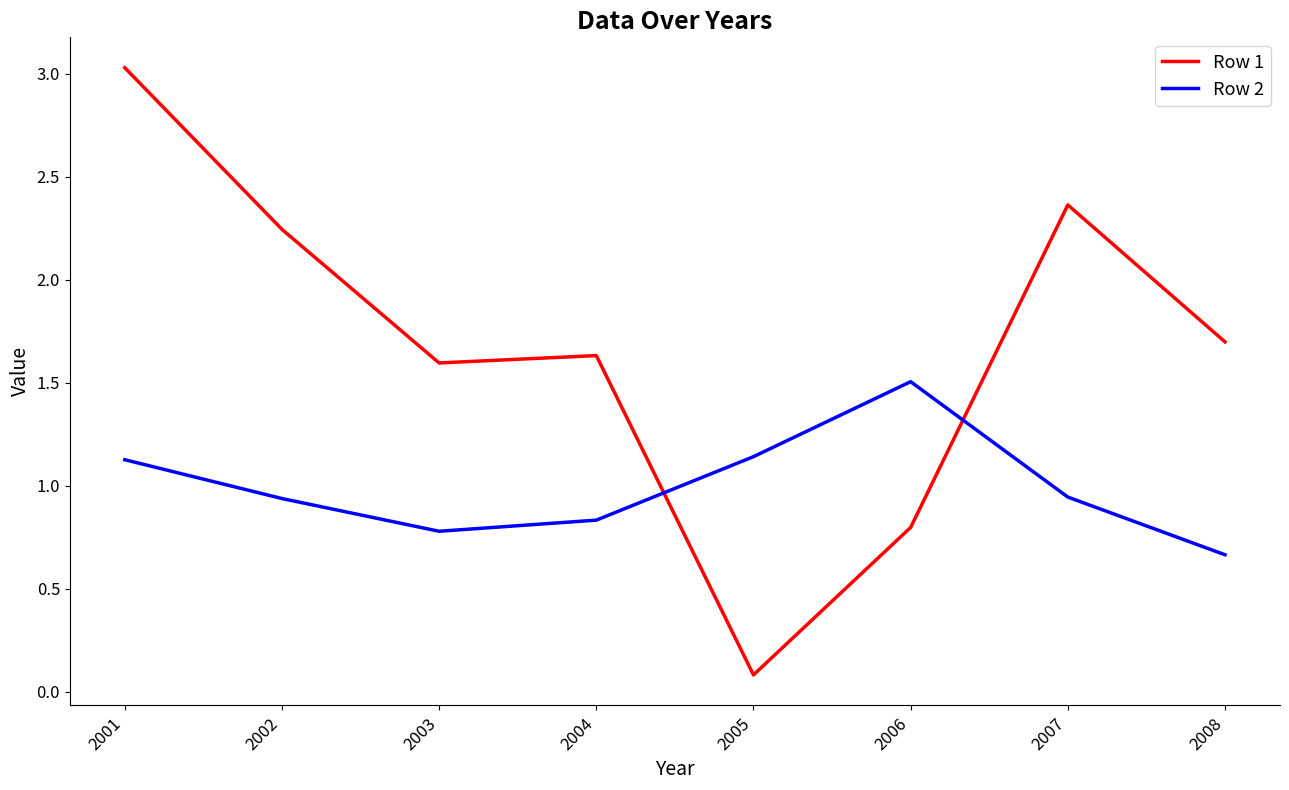

True or false: Row 1 has more than 1 interior local peaks.

True